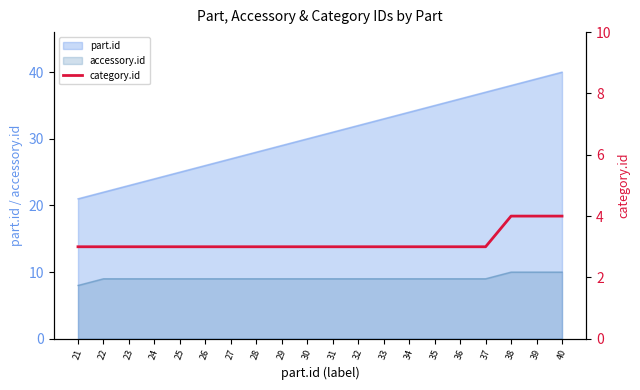

True or false: accessory.id and part.id cross at least once.

False